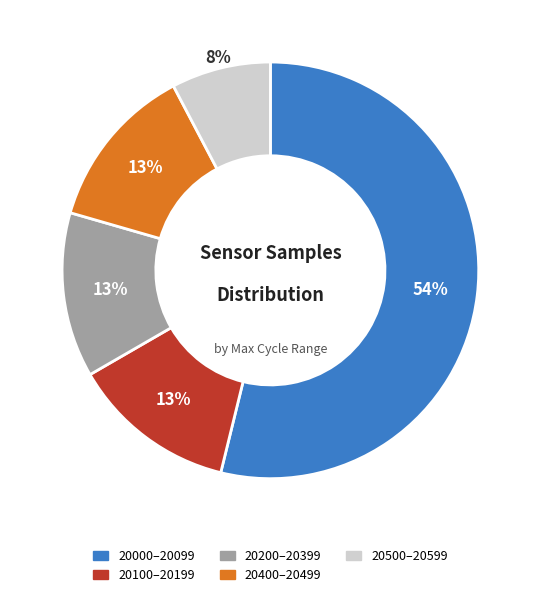

Does any single category account for the majority?

Yes